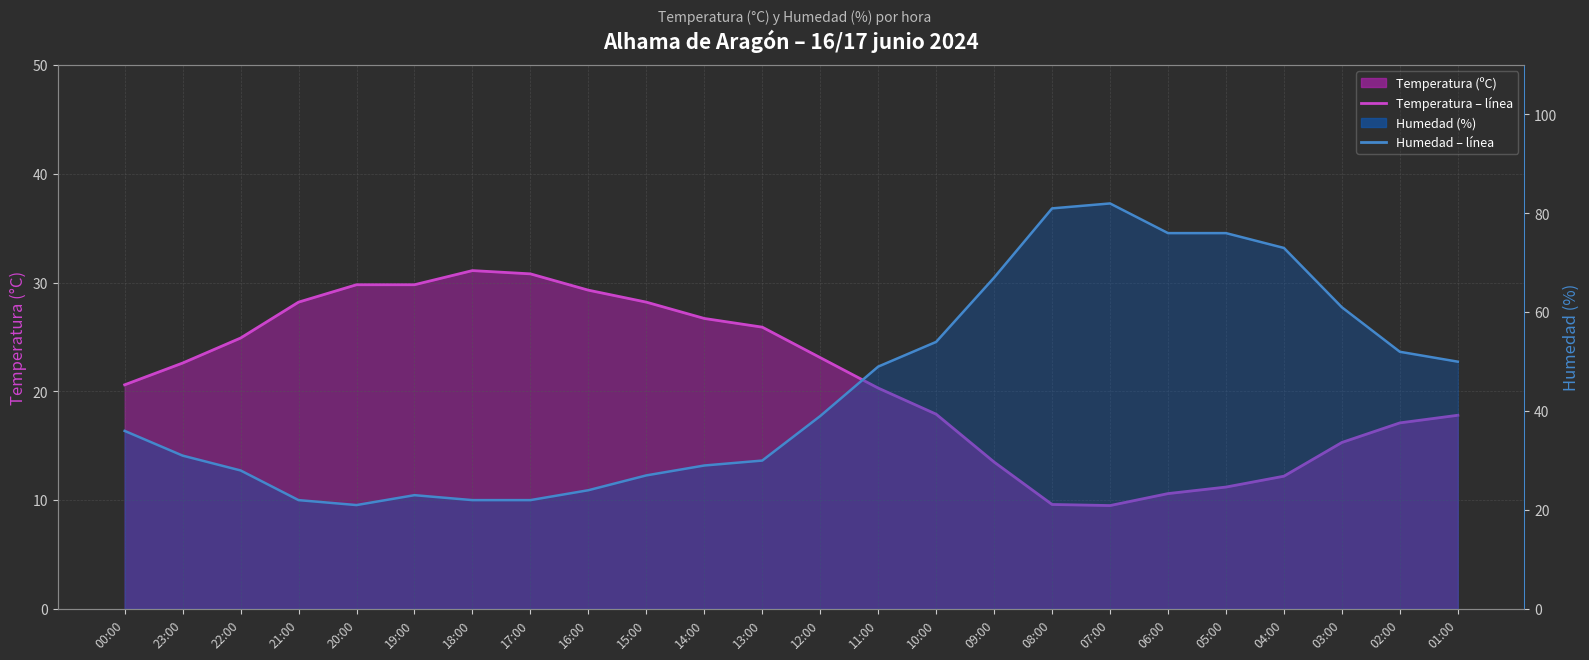

How many distinct data groups are displayed?

2